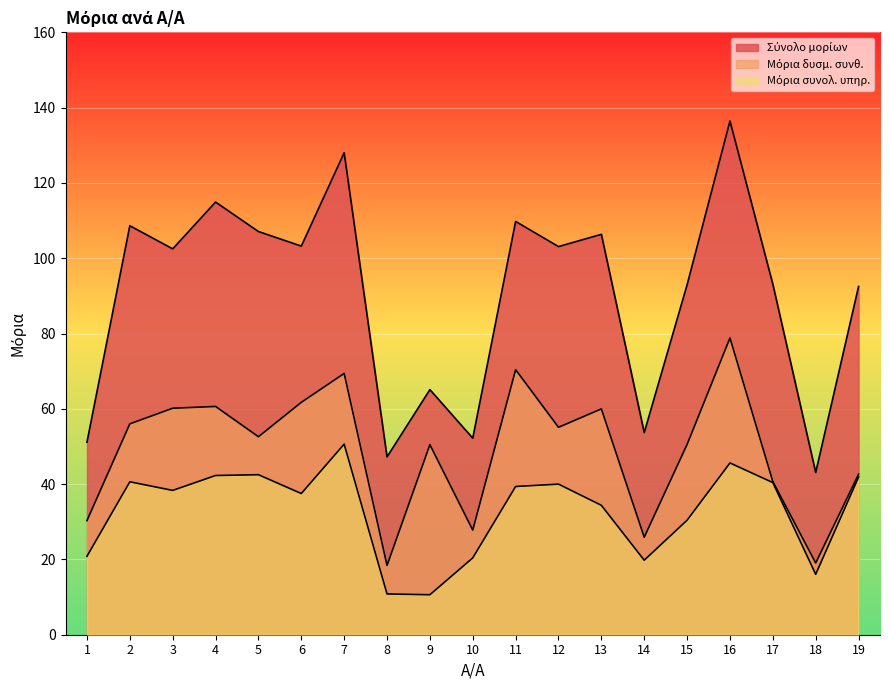

Is it true that Μόρια δυσμ. συνθ. equals 43.1 at 14?

False